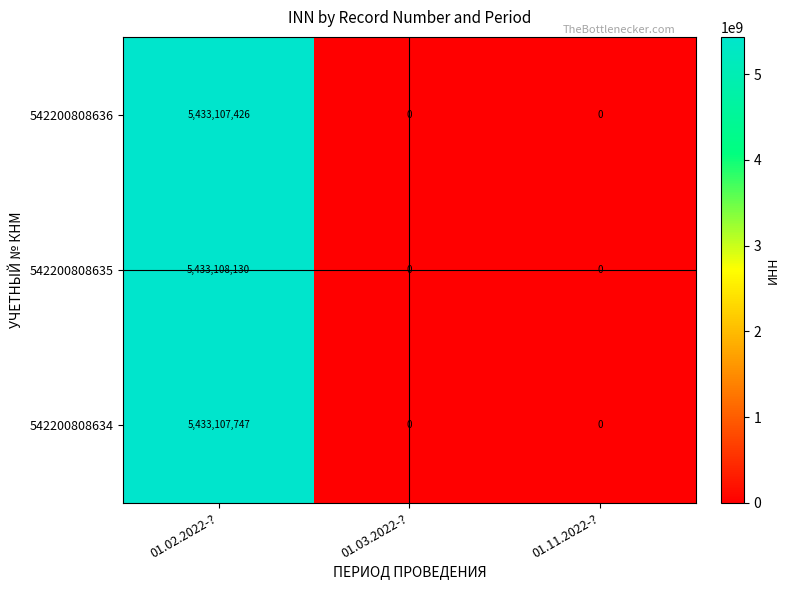

How many categories are shown in the chart?

3